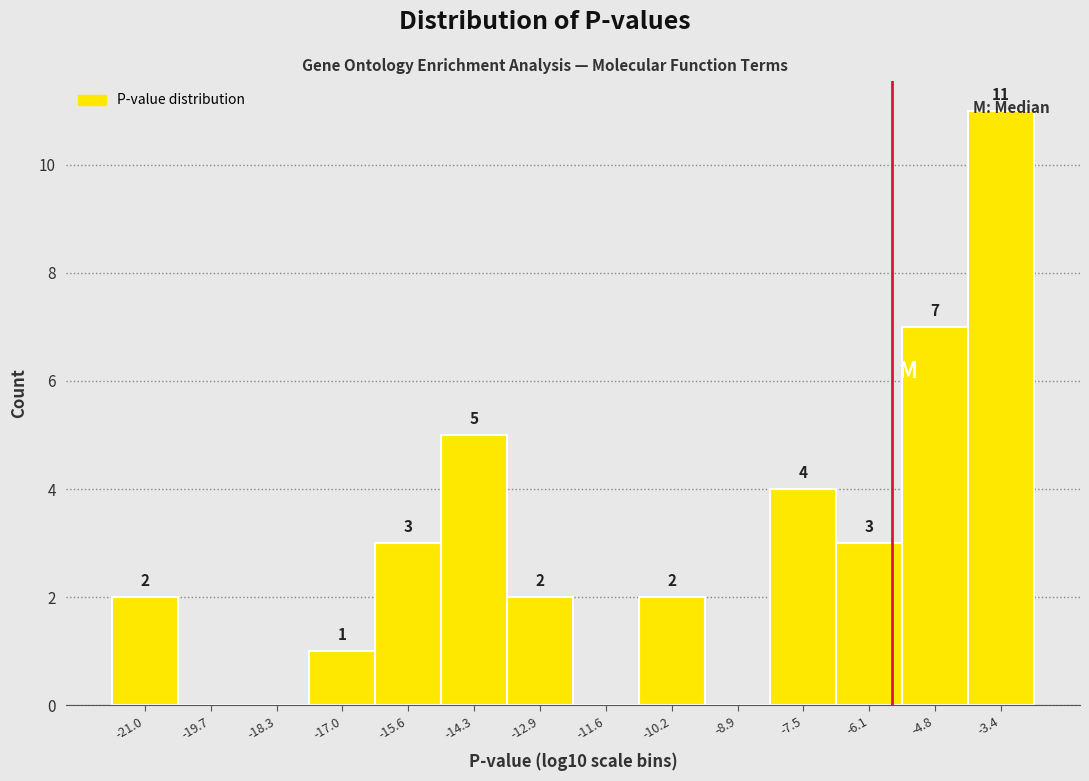

Over which range of the x-axis is the bar tallest?

-4.2 to -2.8